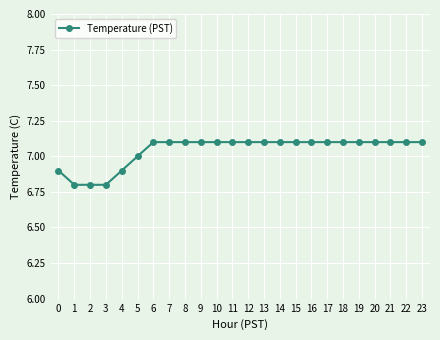

What is the difference between the maximum and minimum values?

0.3